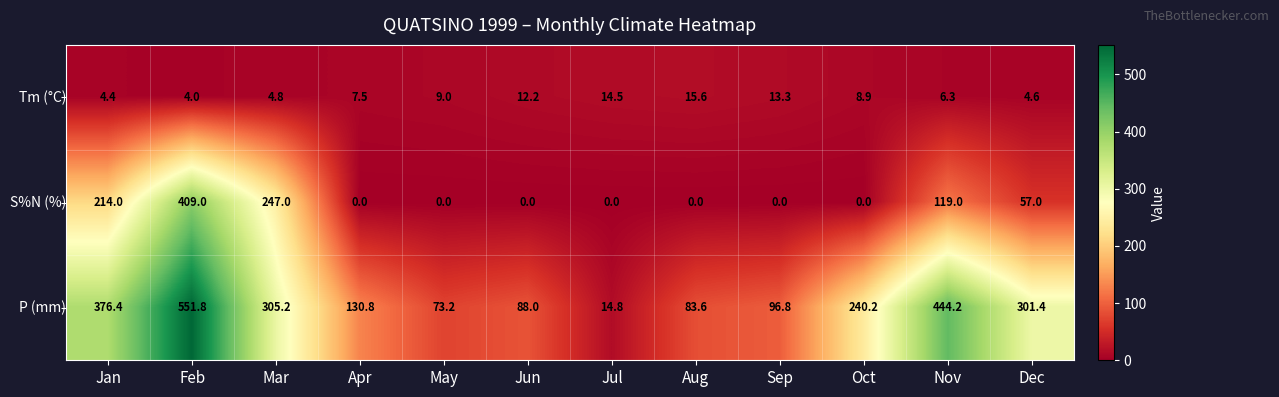

At which category is the sum across all series the highest?

Feb